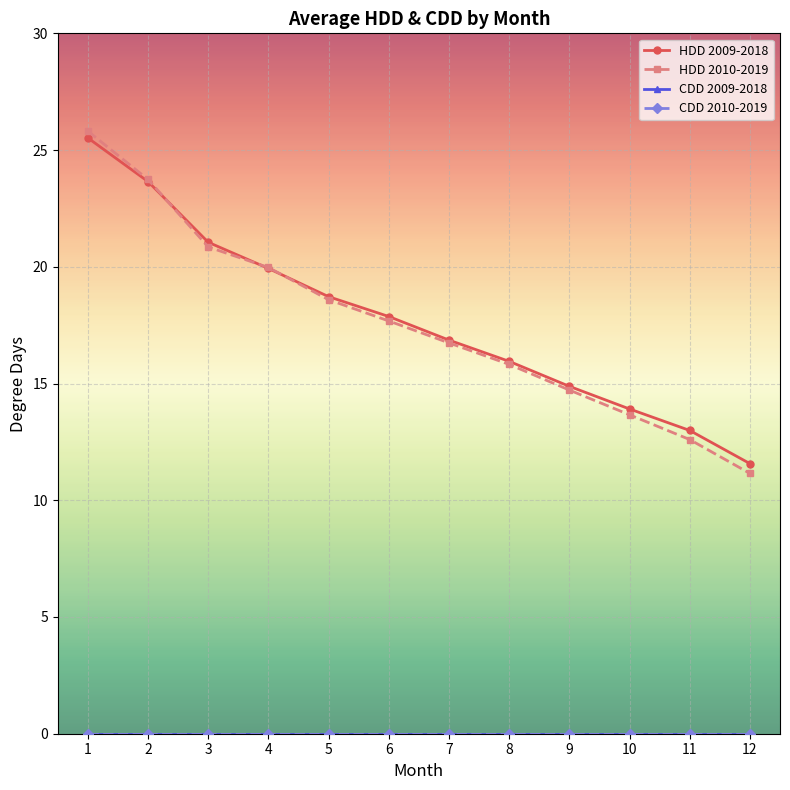

Is this an area chart (filled region under the line)?

No